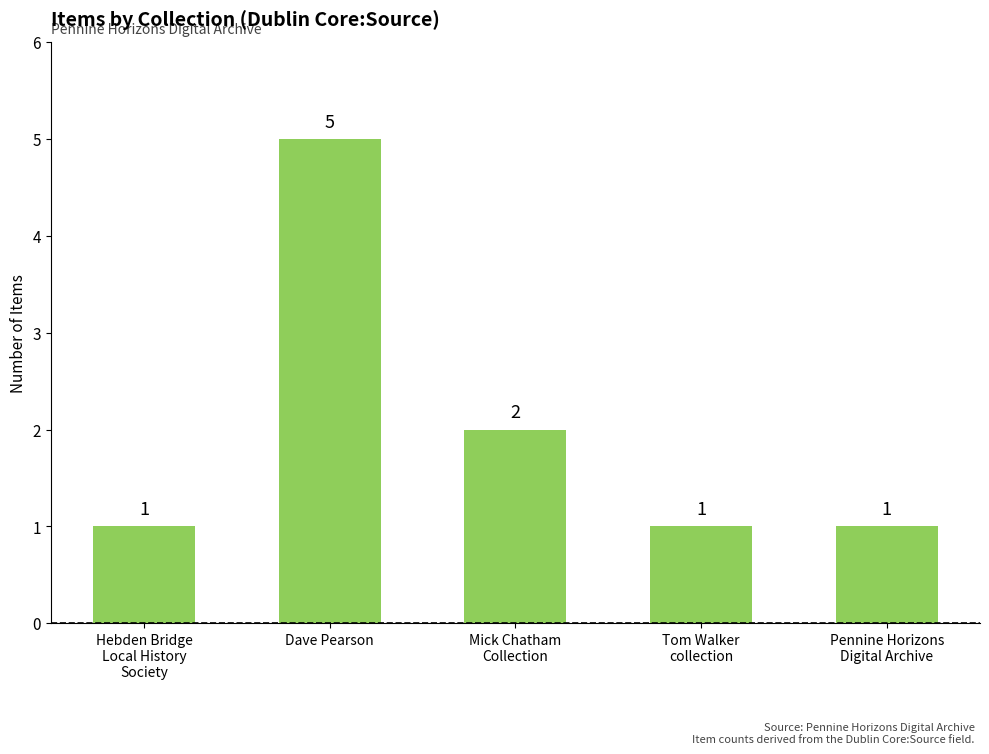

What position from the left is Mick Chatham
Collection?

3